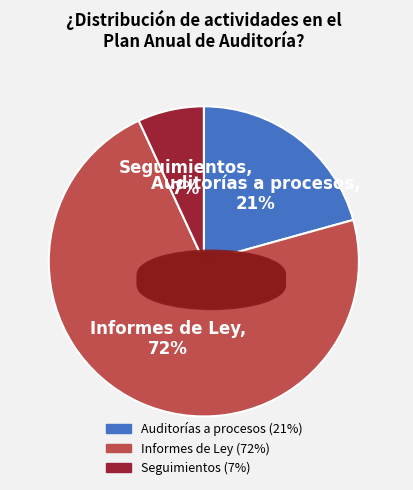

Rank the categories by value from lowest to highest.

Seguimientos, Auditorías a procesos, Informes de Ley